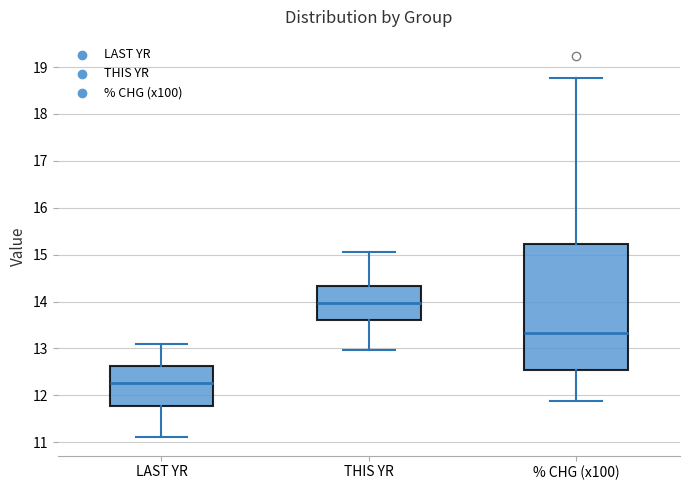

Where does the median line of the box for LAST YR sit on the y-axis? The values are not printed on the chart, so give them approximately, as read against the axis.

12.3